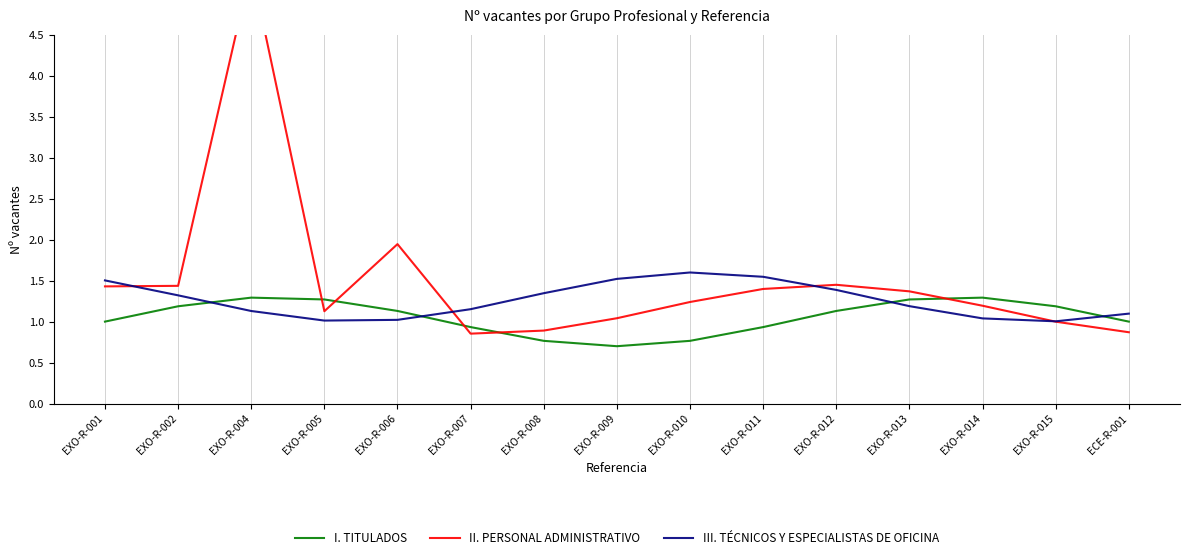

Reading left to right, what are all the values shown in this chart?

I. TITULADOS: 1.0	1.2	1.3	1.3	1.1	0.9	0.8	0.7	0.8	0.9	1.1	1.3	1.3	1.2	1.0
II. PERSONAL ADMINISTRATIVO: 1.4	1.4	5.3	1.1	1.9	0.9	0.9	1.0	1.2	1.4	1.4	1.4	1.2	1.0	0.9
III. TÉCNICOS Y ESPECIALISTAS DE OFICINA: 1.5	1.3	1.1	1.0	1.0	1.2	1.3	1.5	1.6	1.5	1.4	1.2	1.0	1.0	1.1